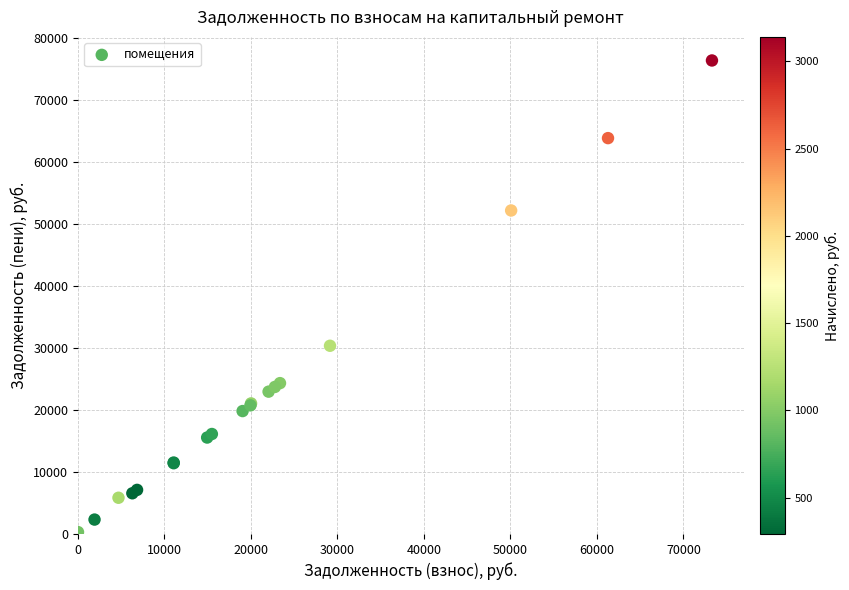

What Y value in the scatter plot is closest to 38374?

30385.9